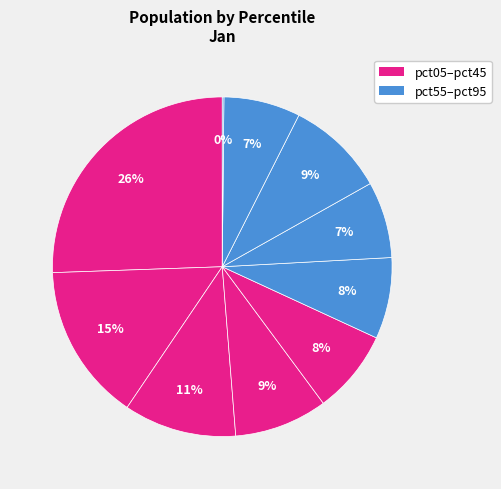

Count the number of slices in the pie.

10